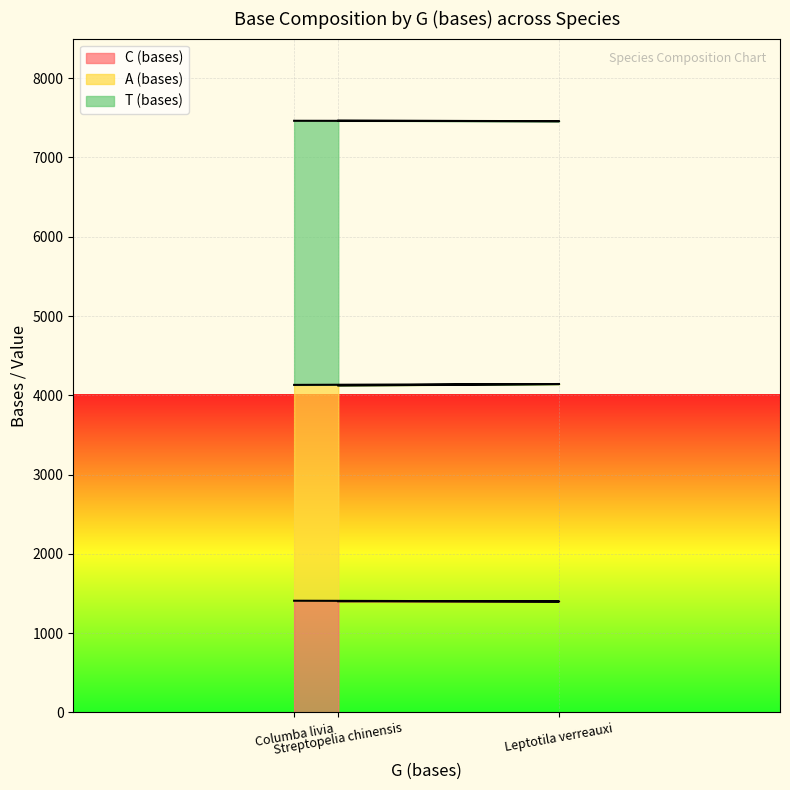

What is the total value across all series at Columba livia?

7463